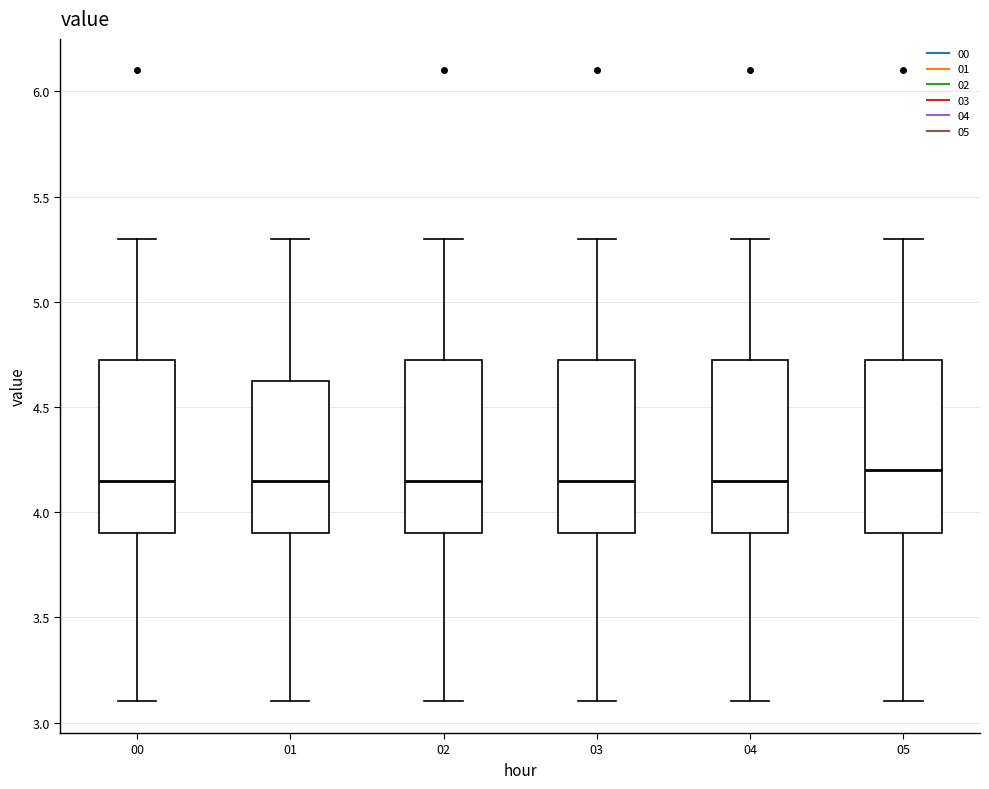

Where does the upper whisker of the box at x = 00 end on the y-axis? The values are not printed on the chart, so give them approximately, as read against the axis.

5.30